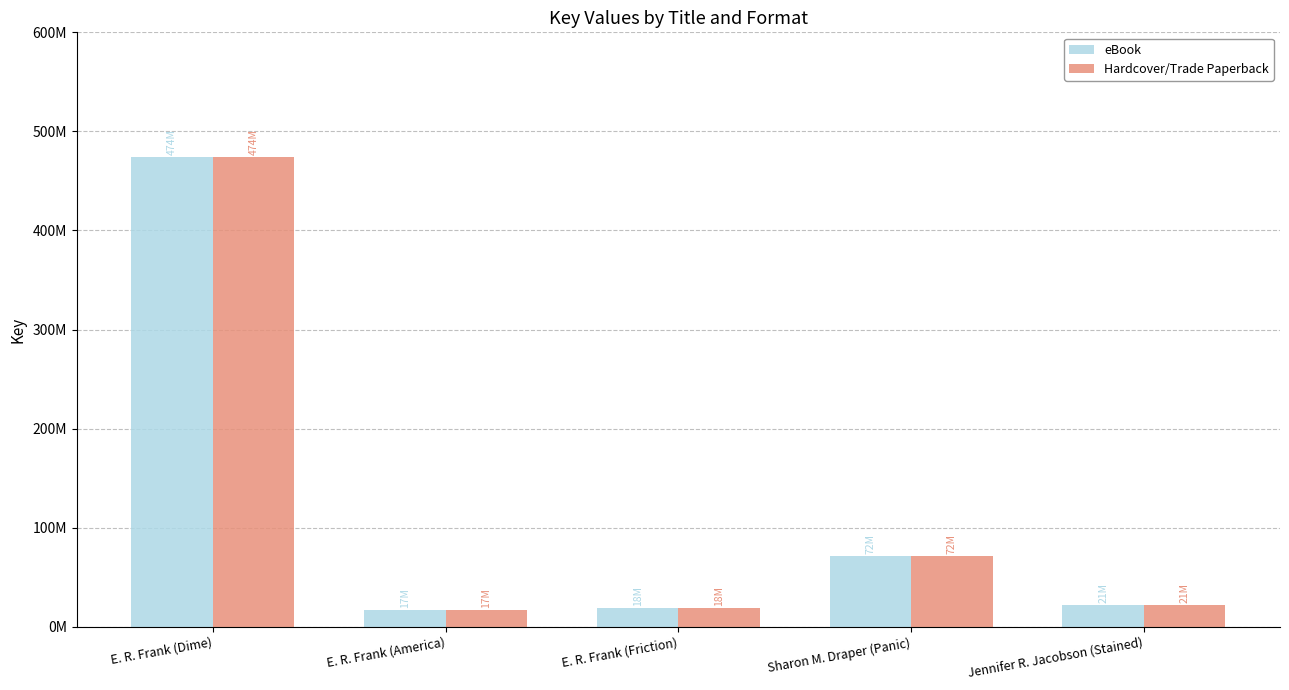

Does the chart contain any negative values?

No